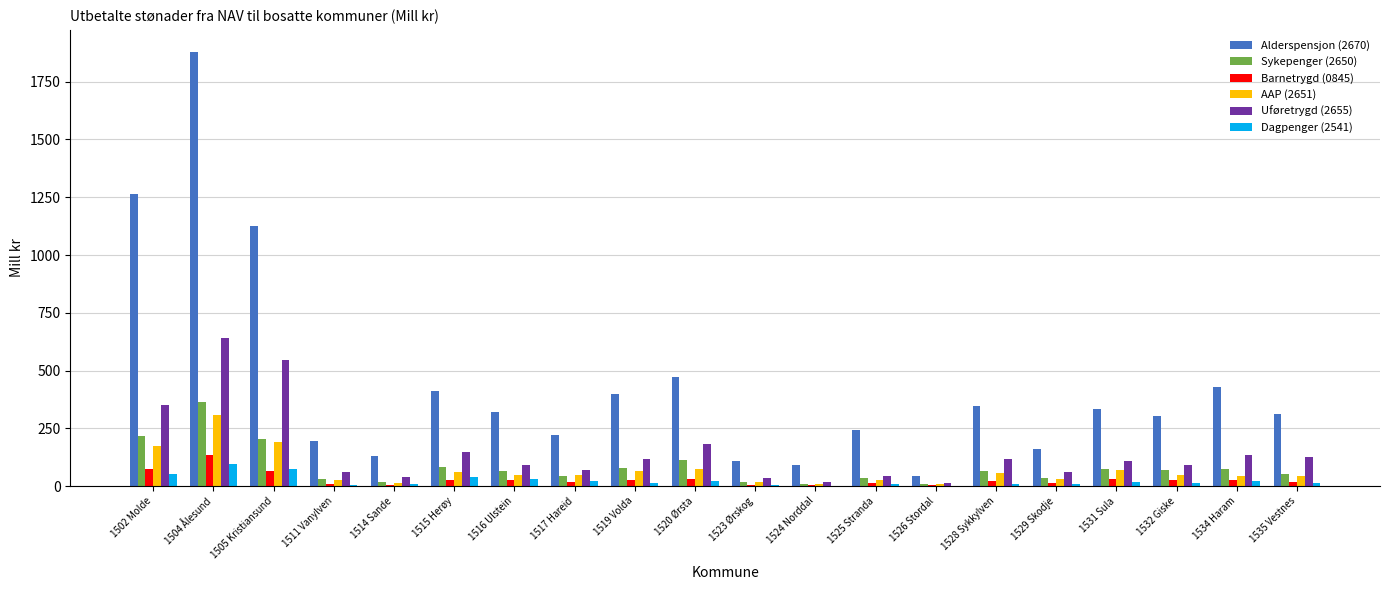

What are all the series names shown in the legend?

Alderspensjon (2670), Sykepenger (2650), Barnetrygd (0845), AAP (2651), Uføretrygd (2655), Dagpenger (2541)